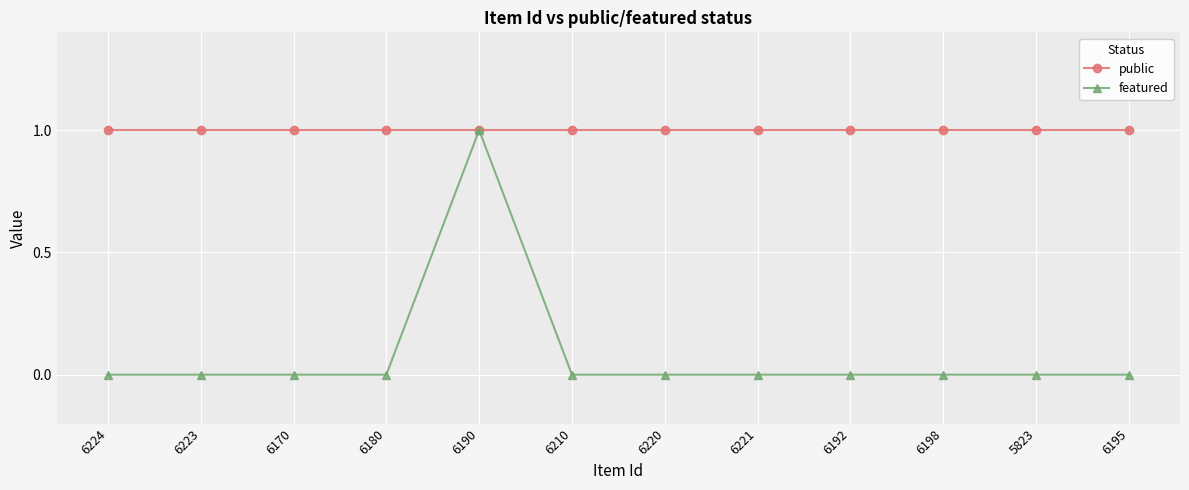

What is the spread (max minus min) of values at 6221?

1